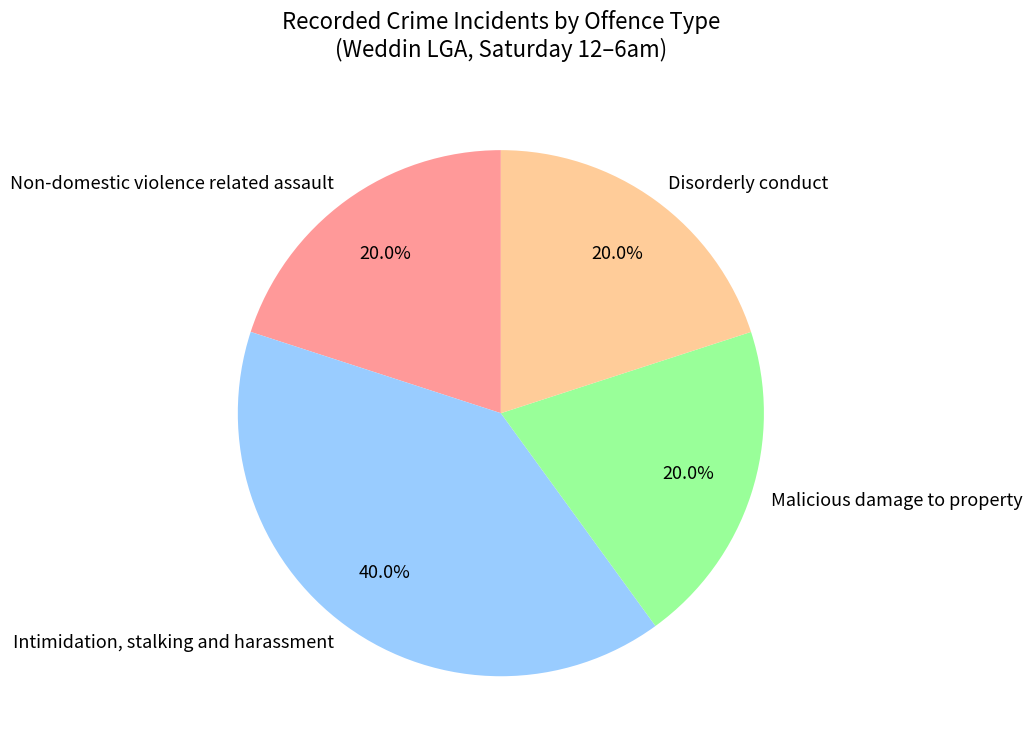

Approximately how many times larger is the value at Non-domestic violence related assault compared to Disorderly conduct?

1.0